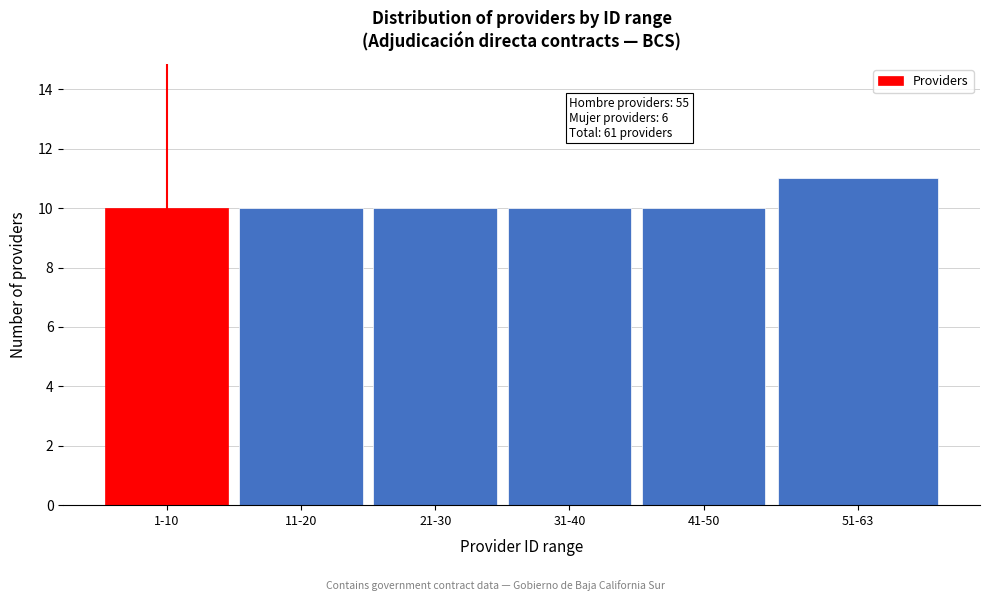

Reading right to left, transcribe all the data shown in this chart.

11	10	10	10	10	10